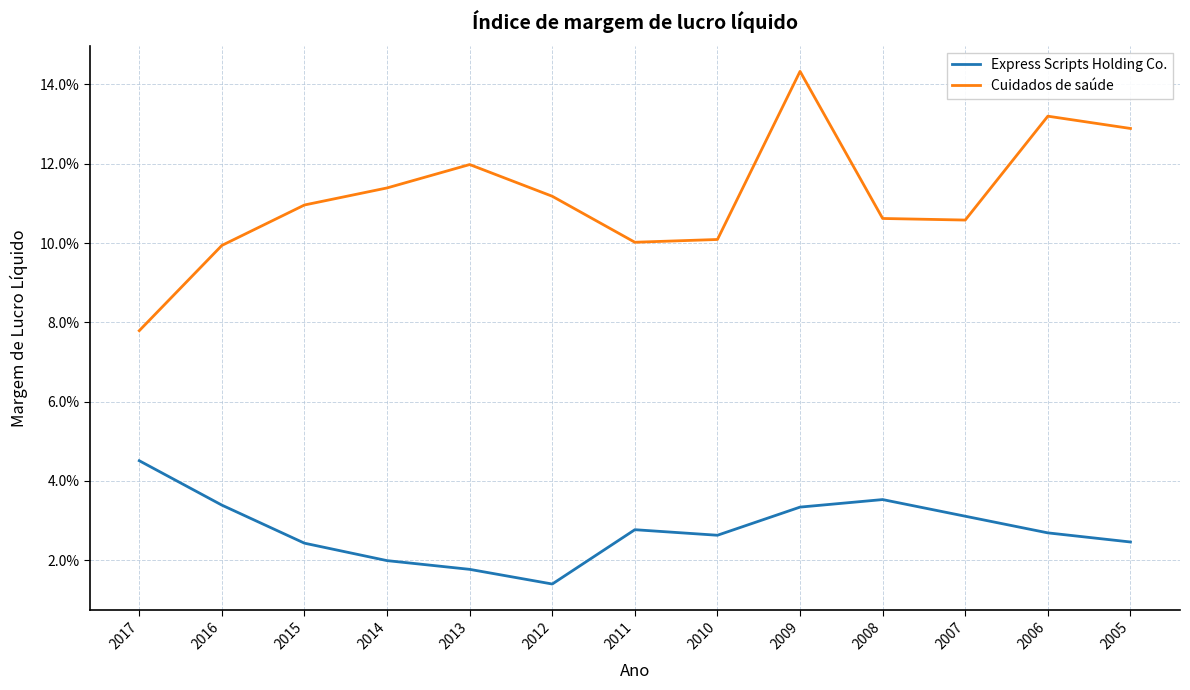

Reading left to right, extract all data points from this chart.

Express Scripts Holding Co.: 2017=0.0	2016=0.0	2015=0.0	2014=0.0	2013=0.0	2012=0.0	2011=0.0	2010=0.0	2009=0.0	2008=0.0	2007=0.0	2006=0.0	2005=0.0
Cuidados de saúde: 2017=0.1	2016=0.1	2015=0.1	2014=0.1	2013=0.1	2012=0.1	2011=0.1	2010=0.1	2009=0.1	2008=0.1	2007=0.1	2006=0.1	2005=0.1